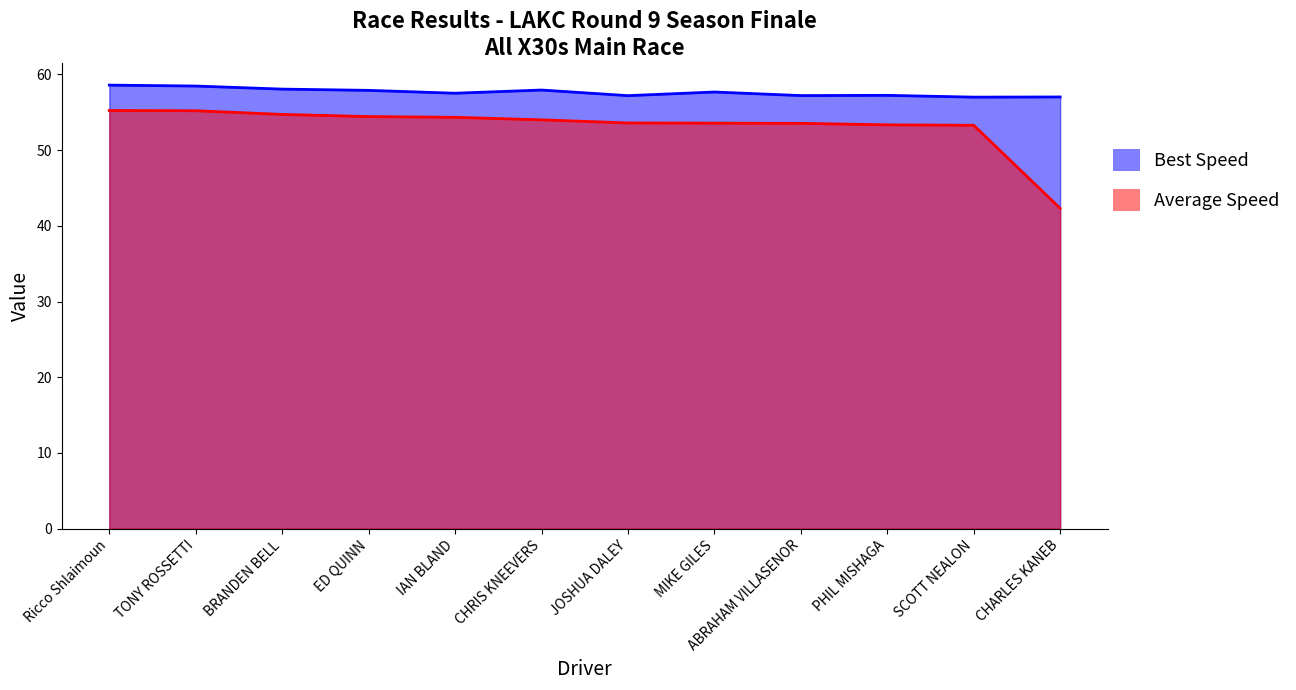

Reading right to left, what are all the values shown in this chart?

Best Lap time: CHARLES KANEB=57.0	SCOTT NEALON=57.0	PHIL MISHAGA=57.2	ABRAHAM VILLASENOR=57.2	MIKE GILES=57.7	JOSHUA DALEY=57.2	CHRIS KNEEVERS=57.9	IAN BLAND=57.5	ED QUINN=57.9	BRANDEN BELL=58.1	TONY ROSSETTI=58.5	Ricco Shlaimoun=58.6
Average Speed: CHARLES KANEB=42.3	SCOTT NEALON=53.3	PHIL MISHAGA=53.3	ABRAHAM VILLASENOR=53.5	MIKE GILES=53.6	JOSHUA DALEY=53.6	CHRIS KNEEVERS=54.0	IAN BLAND=54.3	ED QUINN=54.4	BRANDEN BELL=54.7	TONY ROSSETTI=55.2	Ricco Shlaimoun=55.2